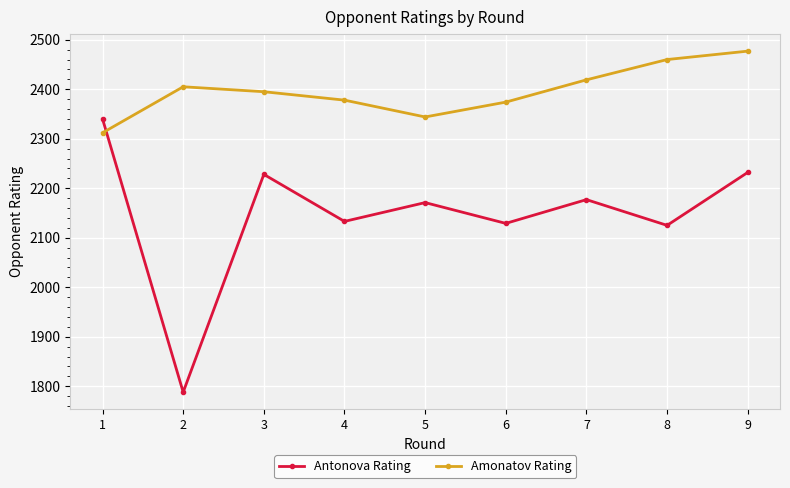

Which series changed the most between 2 and 8?

Antonova Rating